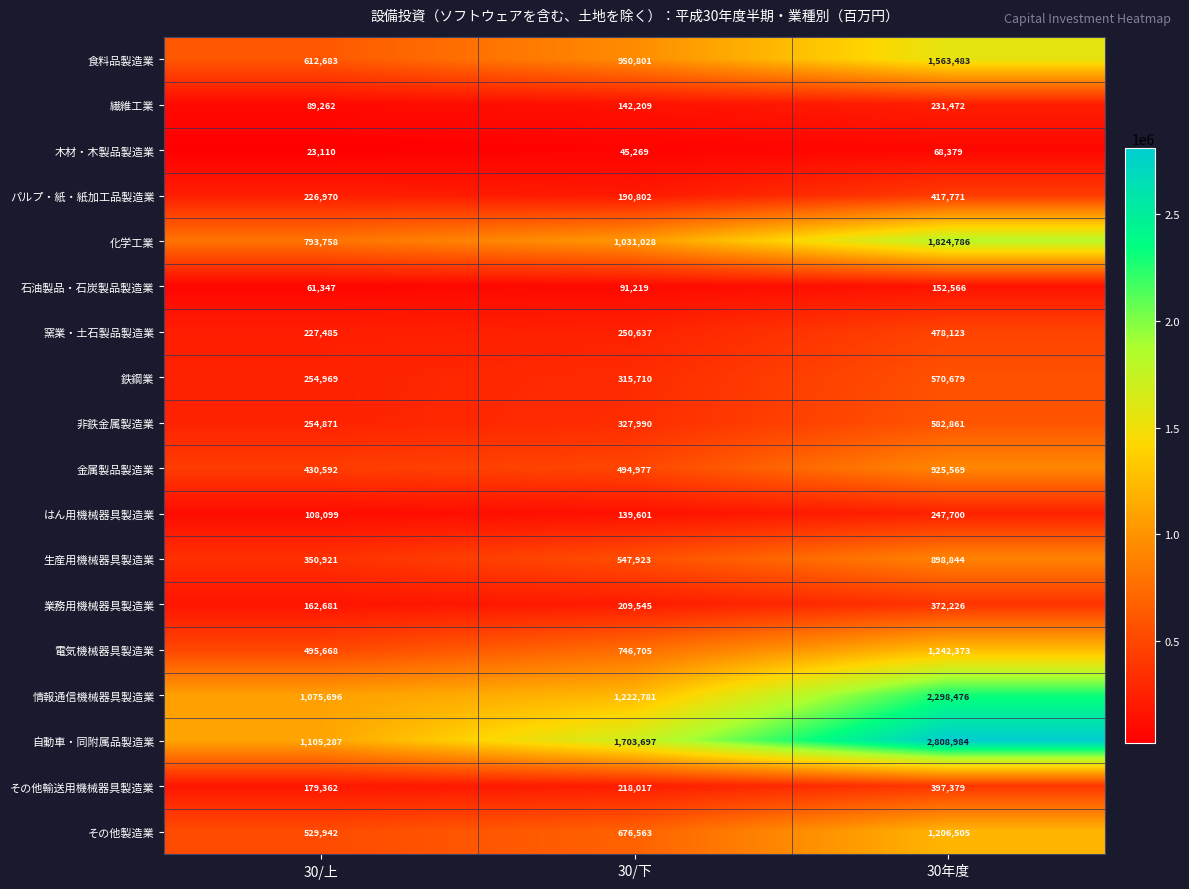

What is the difference between the maximum and minimum values in the 木材・木製品製造業 series?

45269